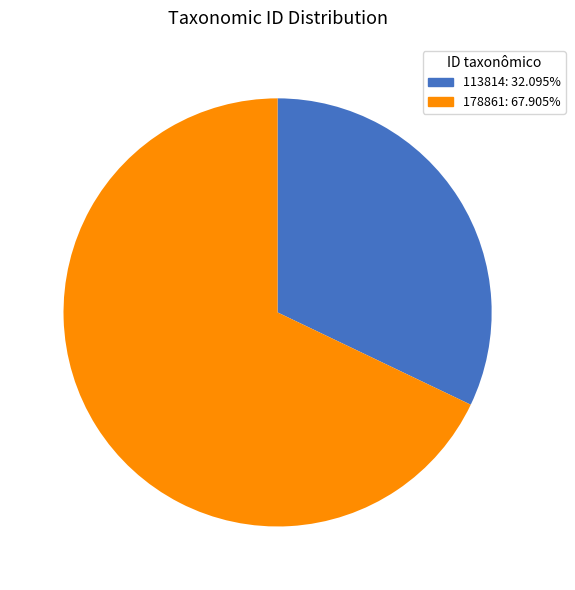

Count the number of slices in the pie.

2